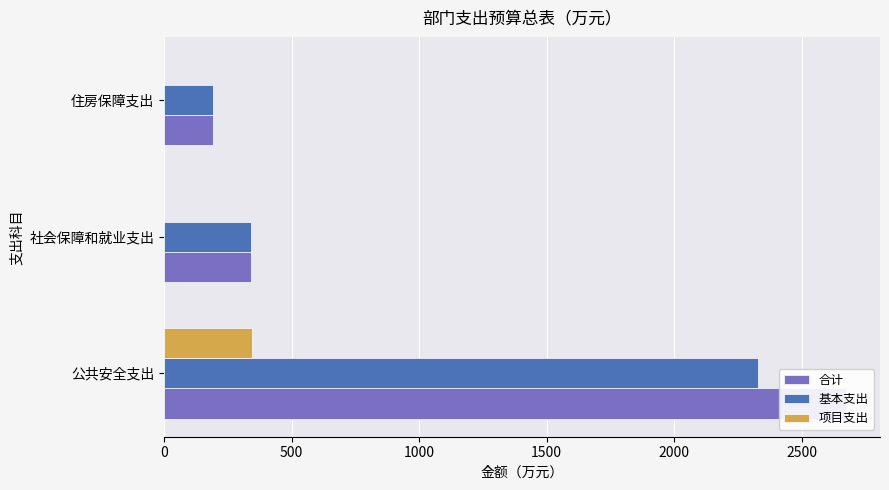

The value of 项目支出 at 住房保障支出 is 0.0. True or false?

True